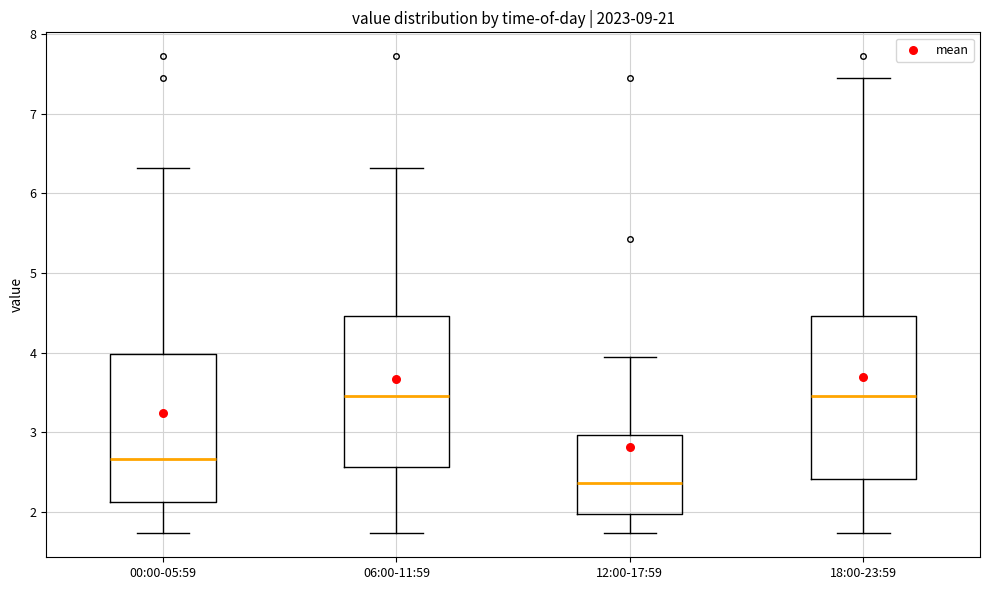

Comparing the boxes themselves (not the whiskers), which one is the tallest?

18:00-23:59